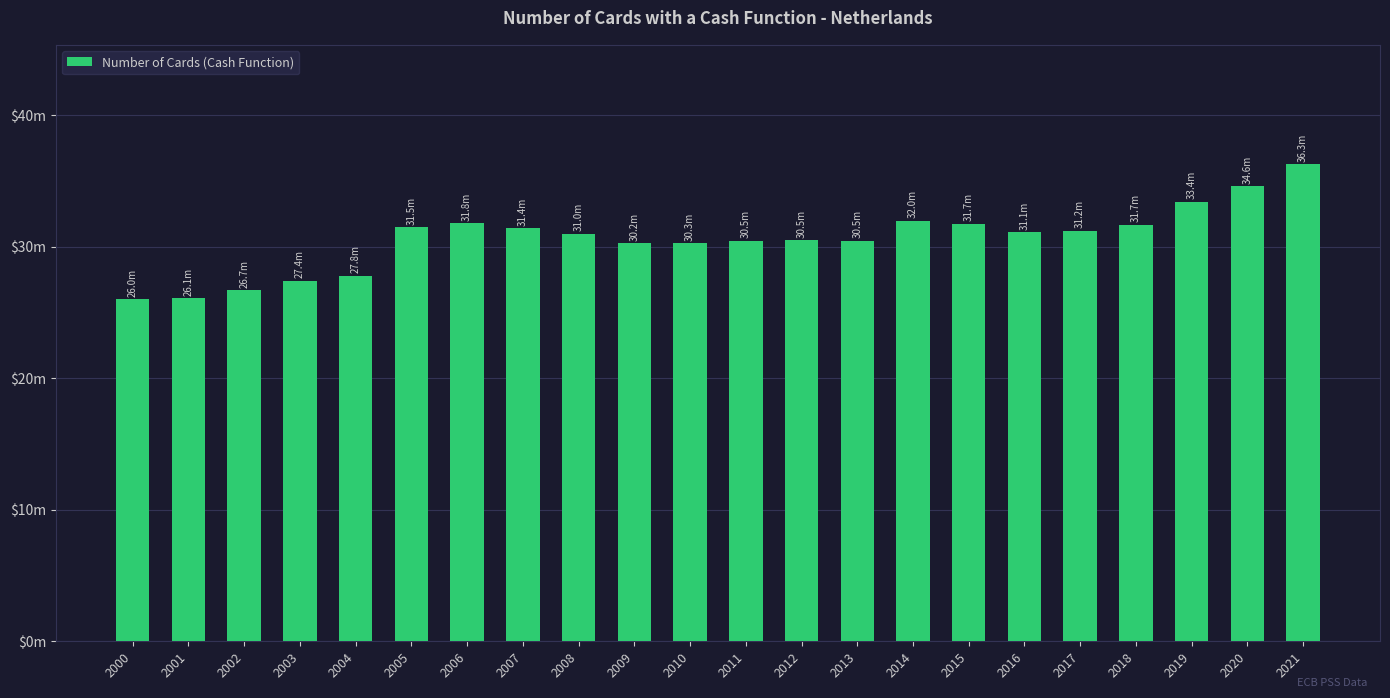

The value at 2005 is 31498968. True or false?

True